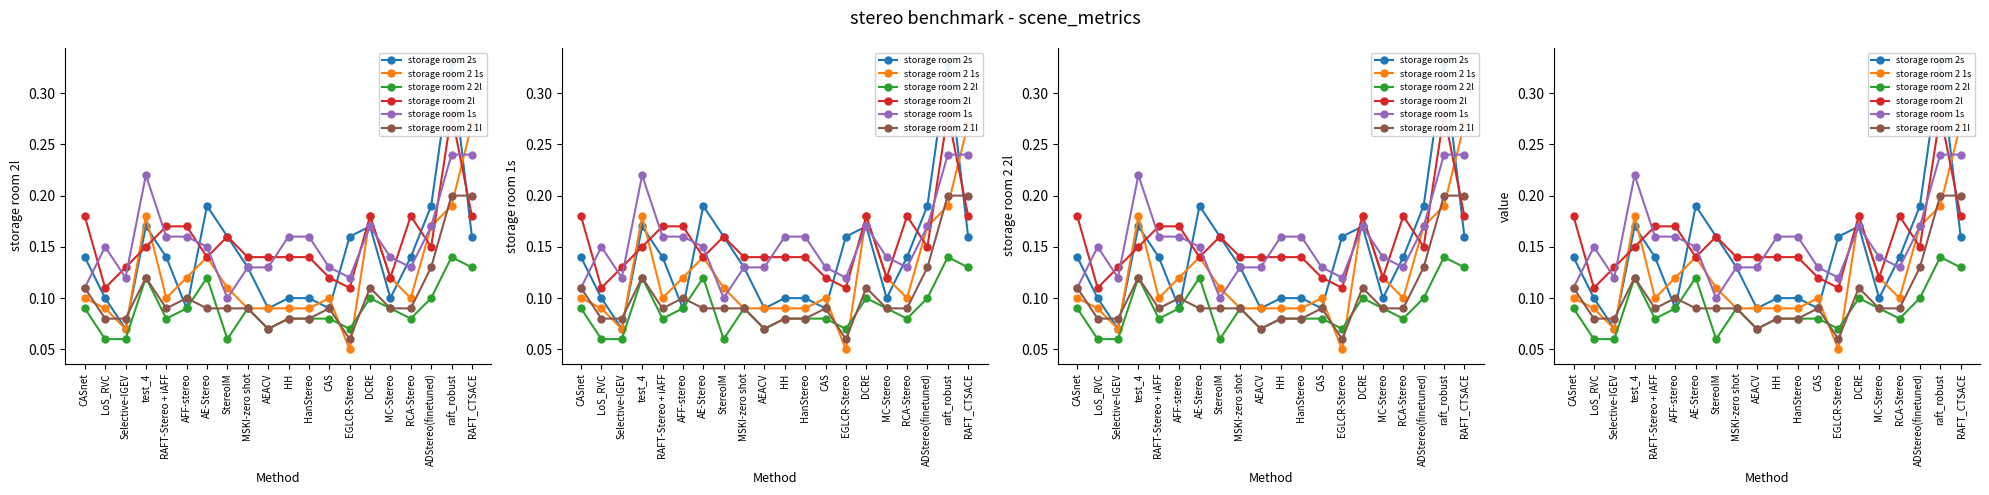

What is the minimum value for storage room 2 1l?

0.1